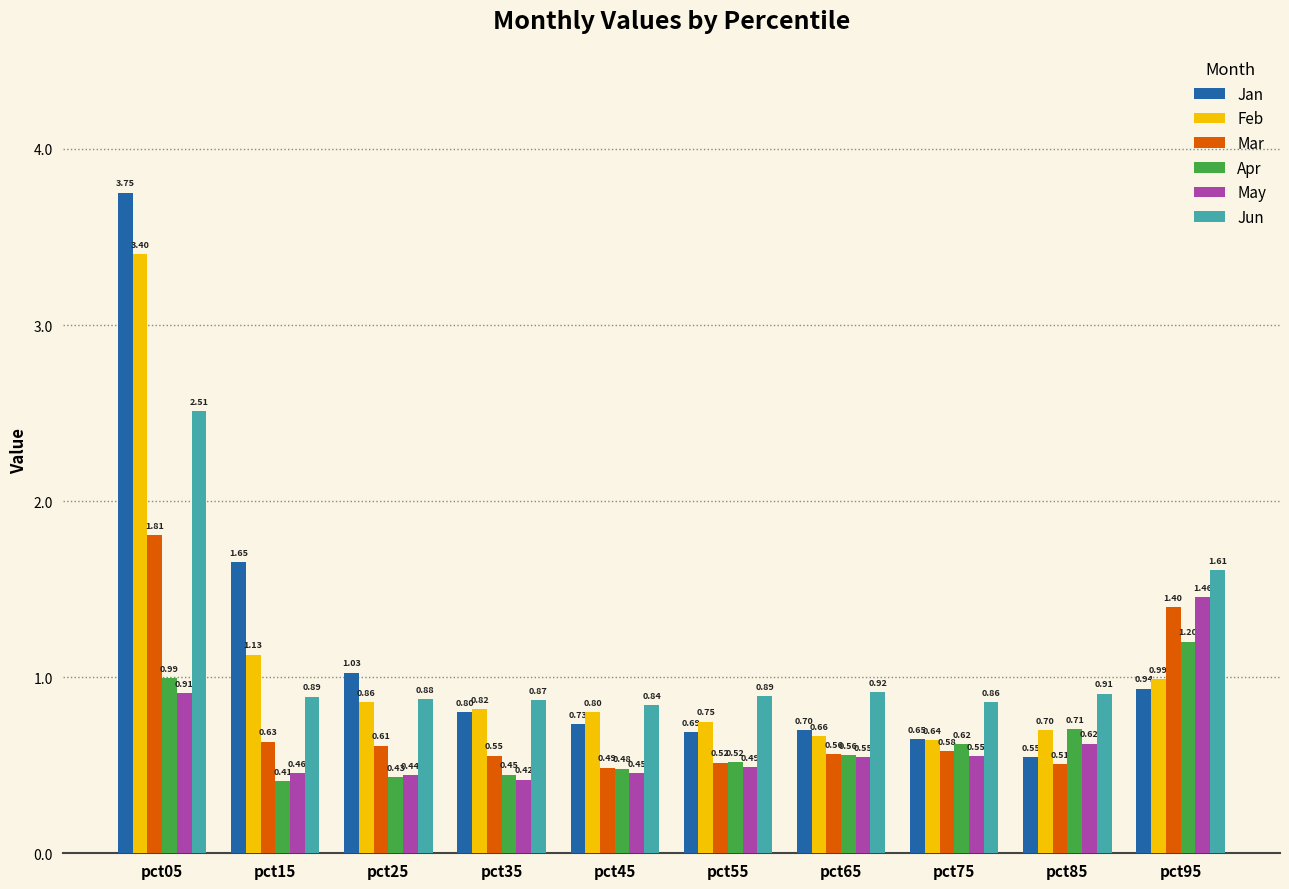

What is the difference between the maximum and minimum values in the Jan series?

3.2